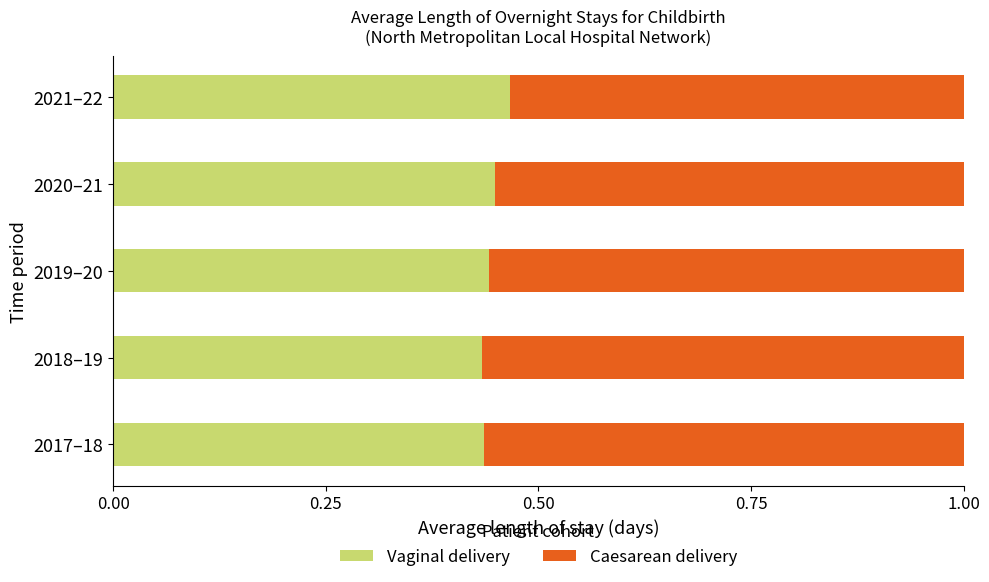

Count the number of categories in the chart.

5